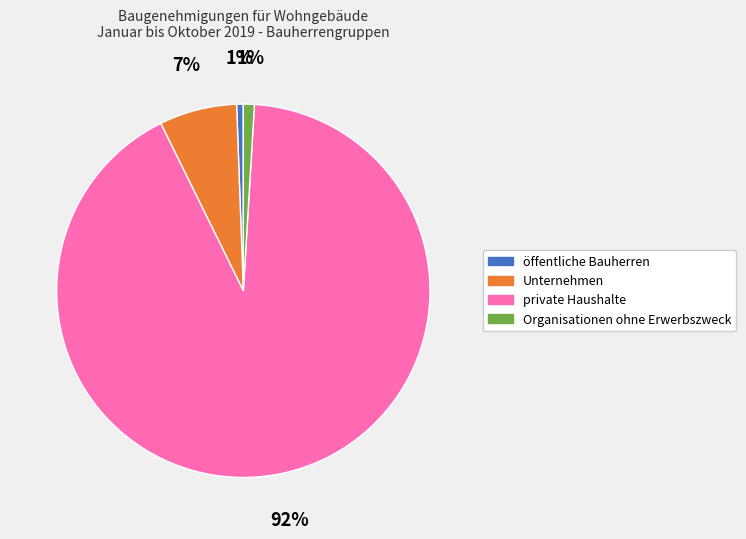

Count the number of slices in the pie.

4